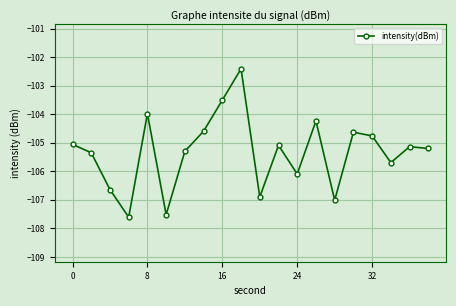

What is the average value?

-105.3